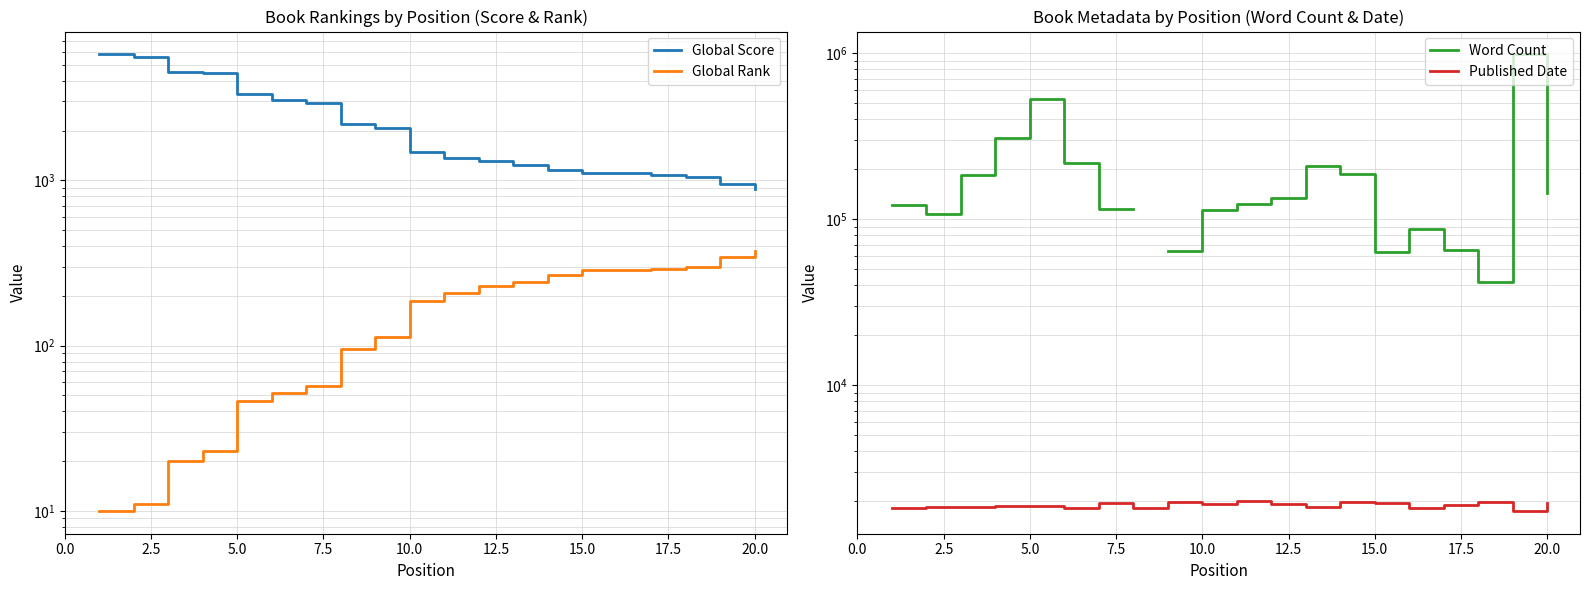

The value of Word Count at 10.0 is 114000.0. True or false?

True